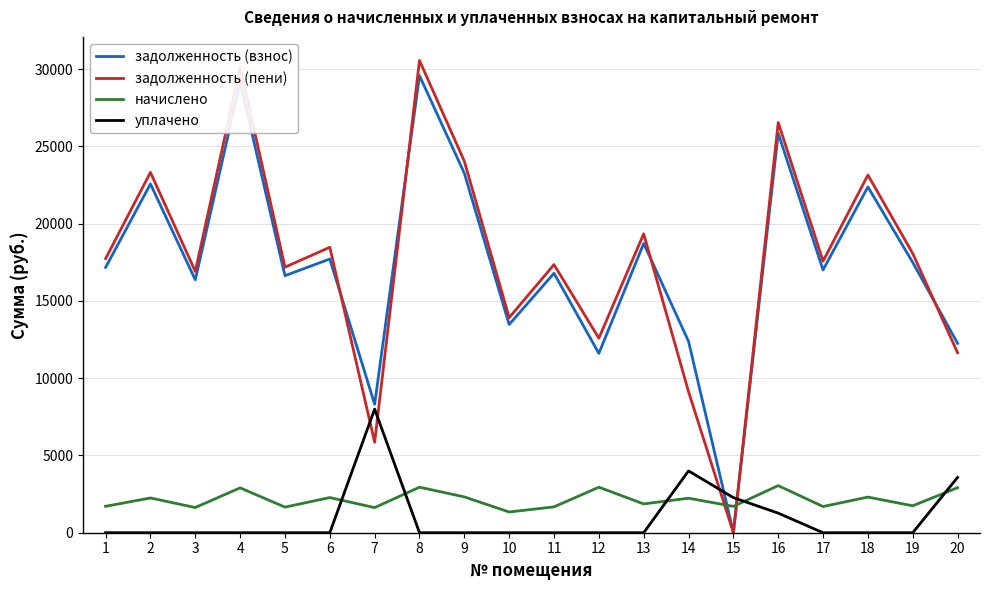

At which label does задолженность (взнос) reach its peak?

8